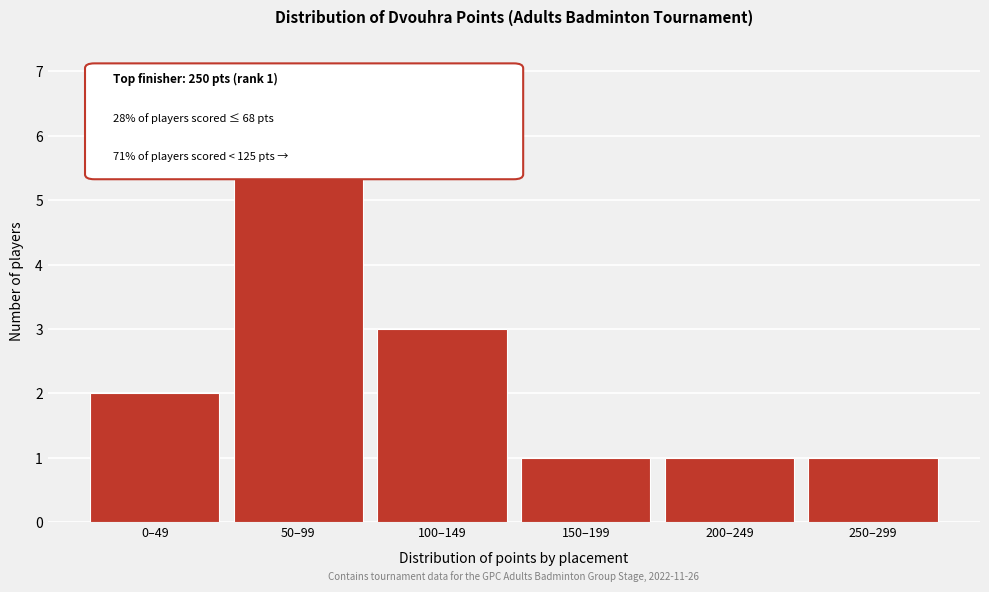

Reading left to right, what are all the values shown in this chart?

2	6	3	1	1	1